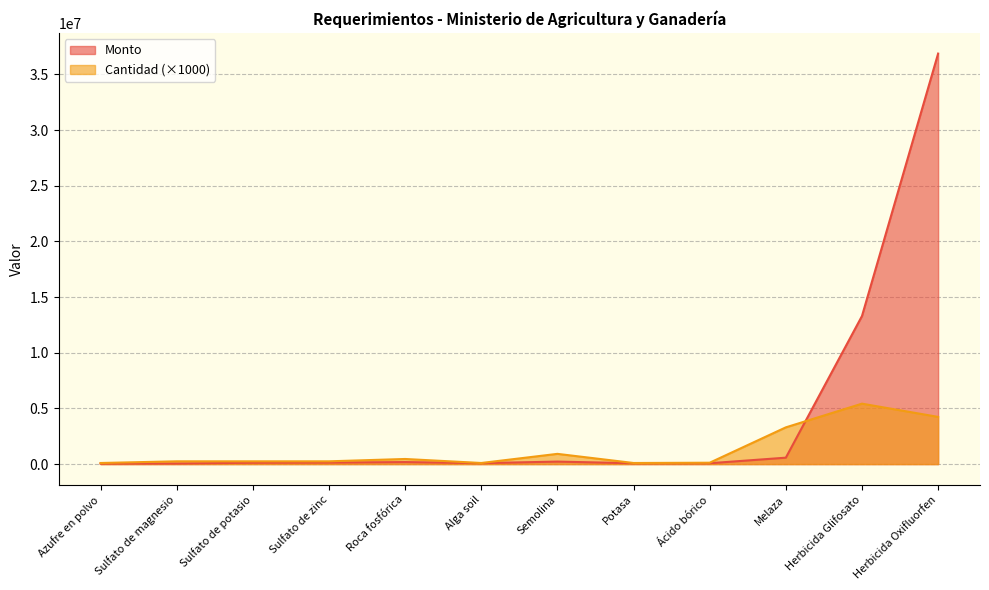

Does the chart display data point markers on the line(s)?

No